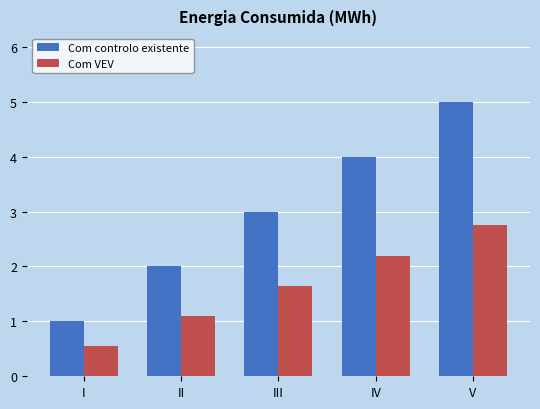

Is the value of Com VEV at II greater than the value of Com controlo existente at I?

Yes